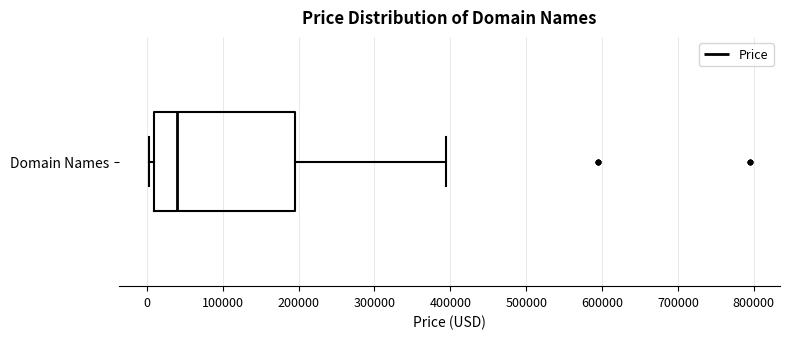

Read this box plot against the x-axis: the position of the median line, the range covered by the box, and the ends of both whiskers. The values are not printed on the chart, so give them approximately, as read against the axis.

median 40000, box 10000 to 190000, whiskers 0 to 390000